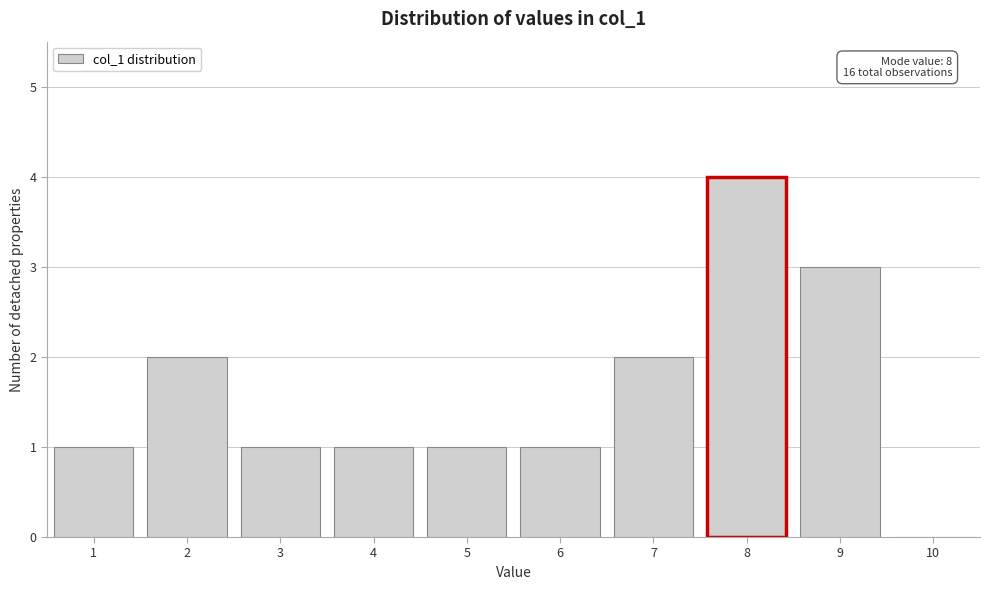

Over which range of the x-axis is the bar tallest?

7.5 to 8.5